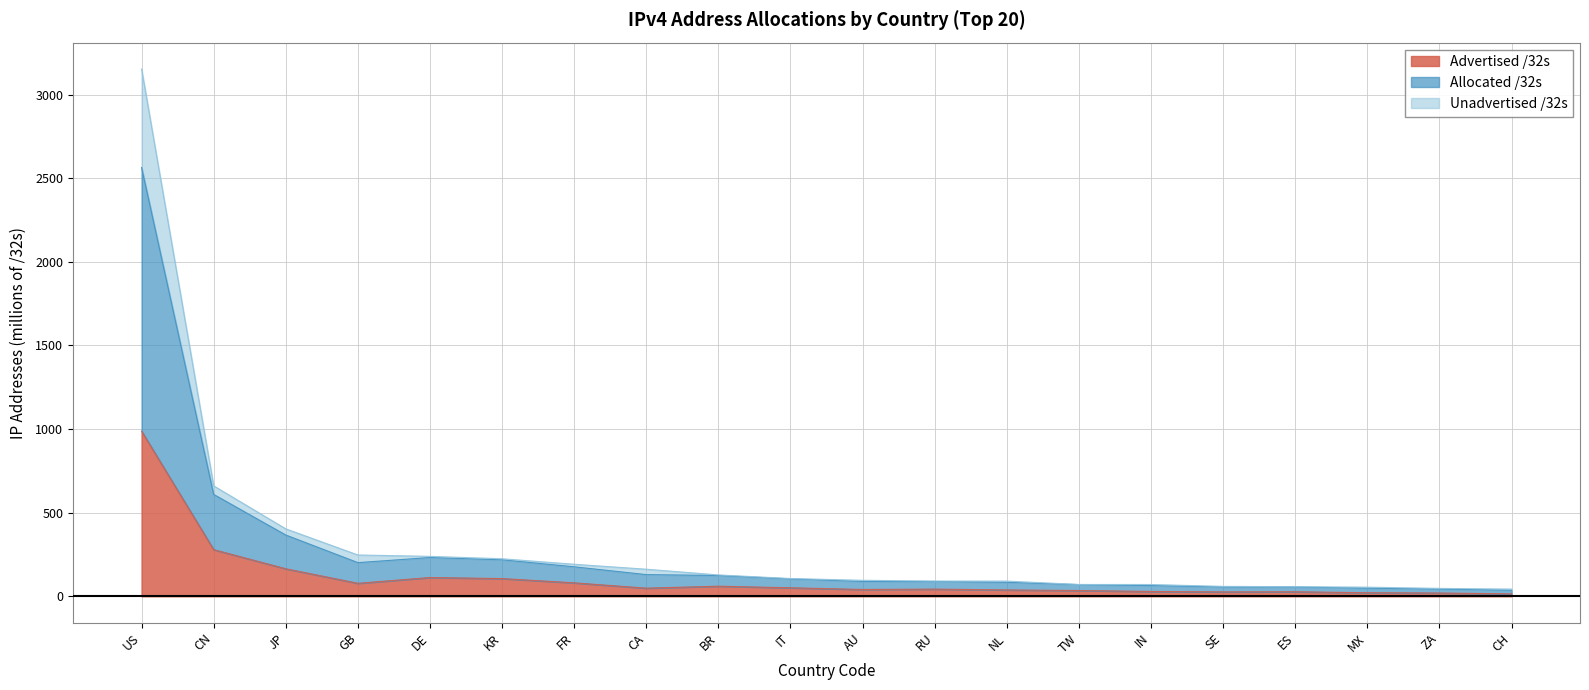

True or false: Allocated /32s has a value of 70.6 at IN.

True